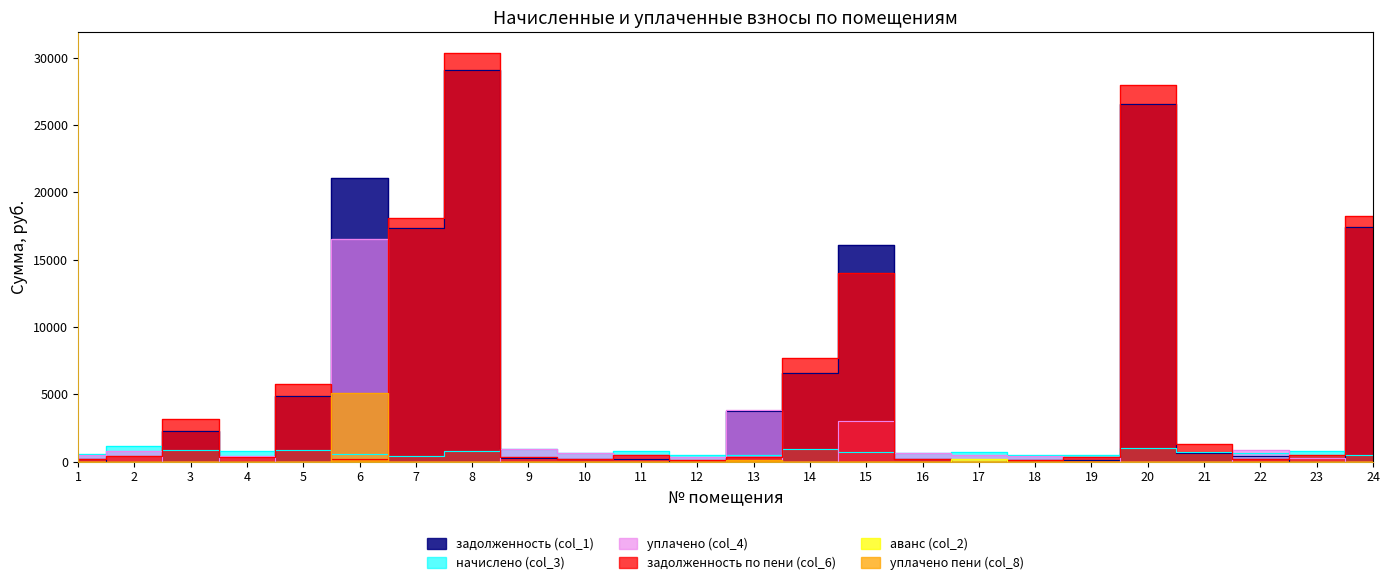

Between which two adjacent categories do задолженность по пени (col_6) and задолженность (col_1) first intersect?

5 and 6